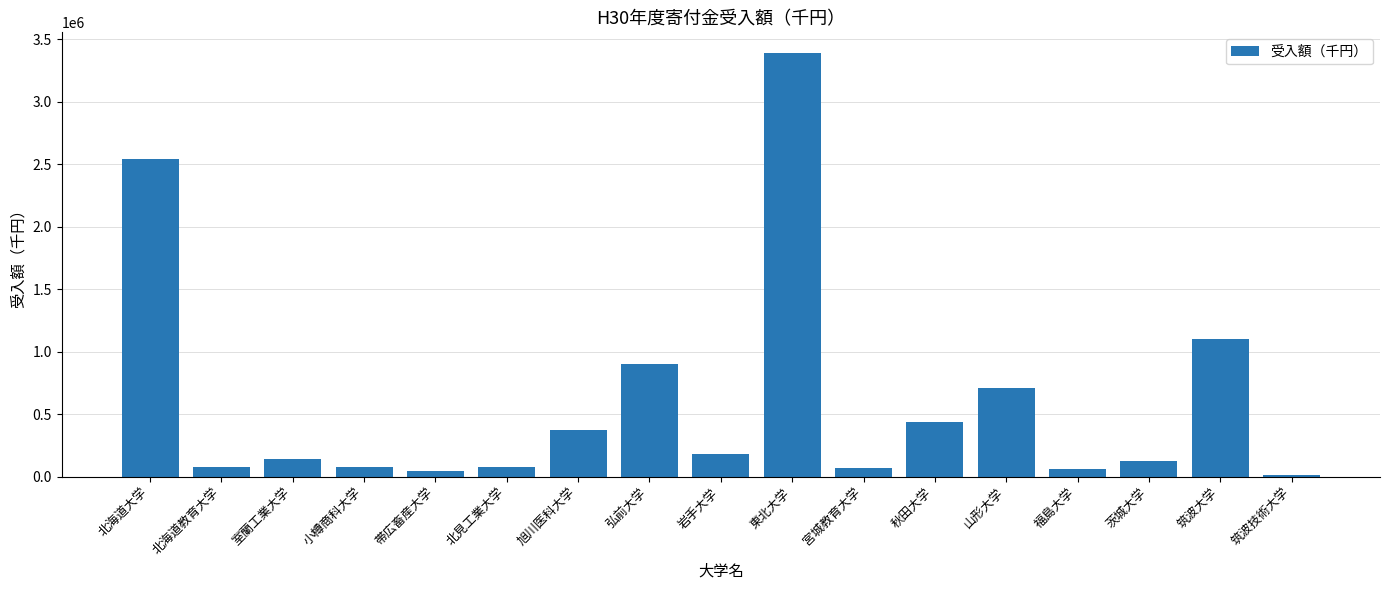

What is the sum of the values at 室蘭工業大学 and 岩手大学?

318712